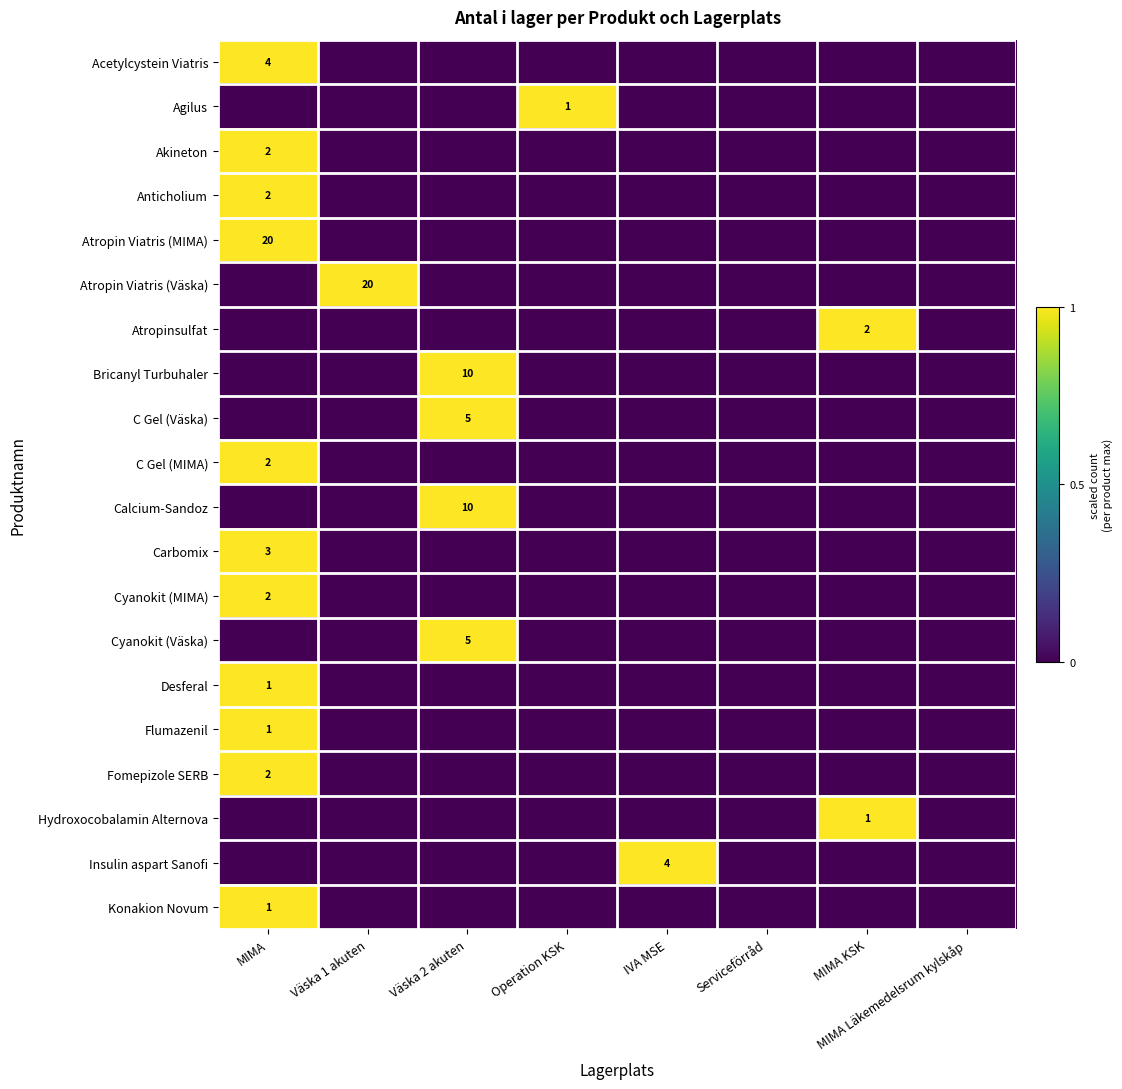

Which label corresponds to the smallest value in the chart?

Väska 1 akuten